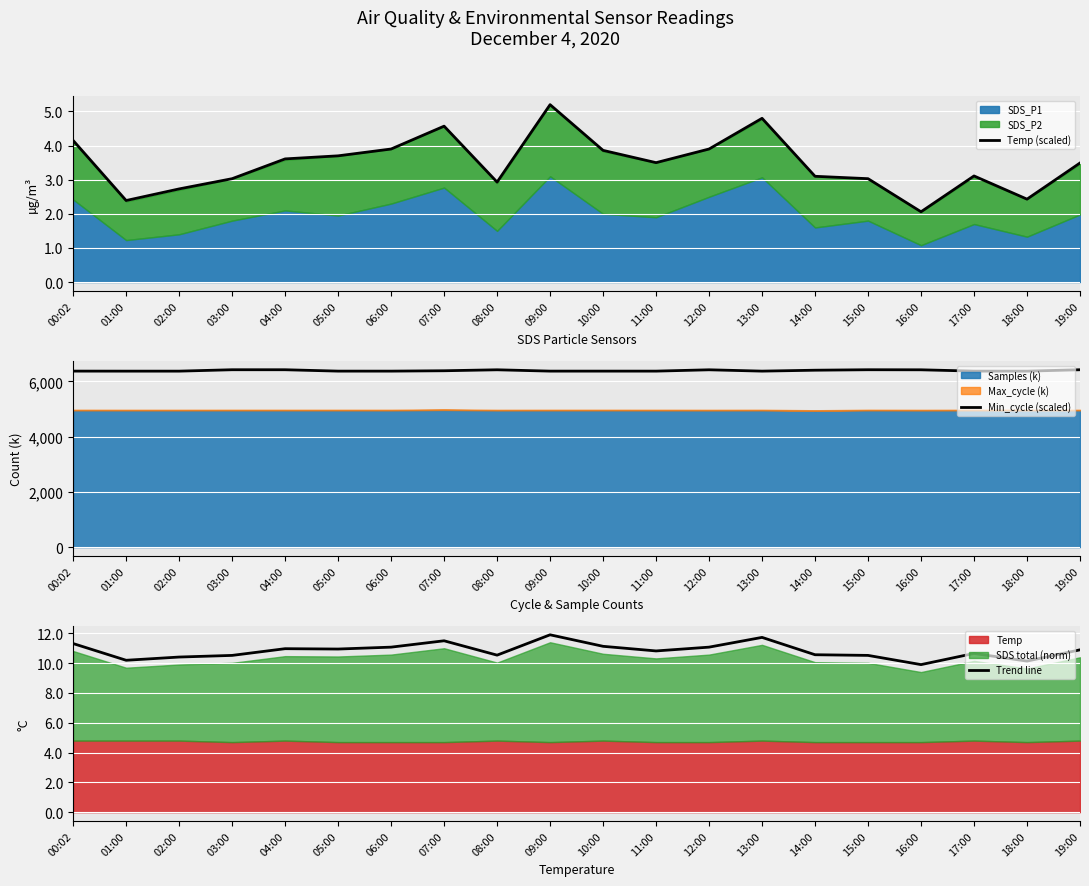

The value of Trend line at 16:00 is 13.1. True or false?

False